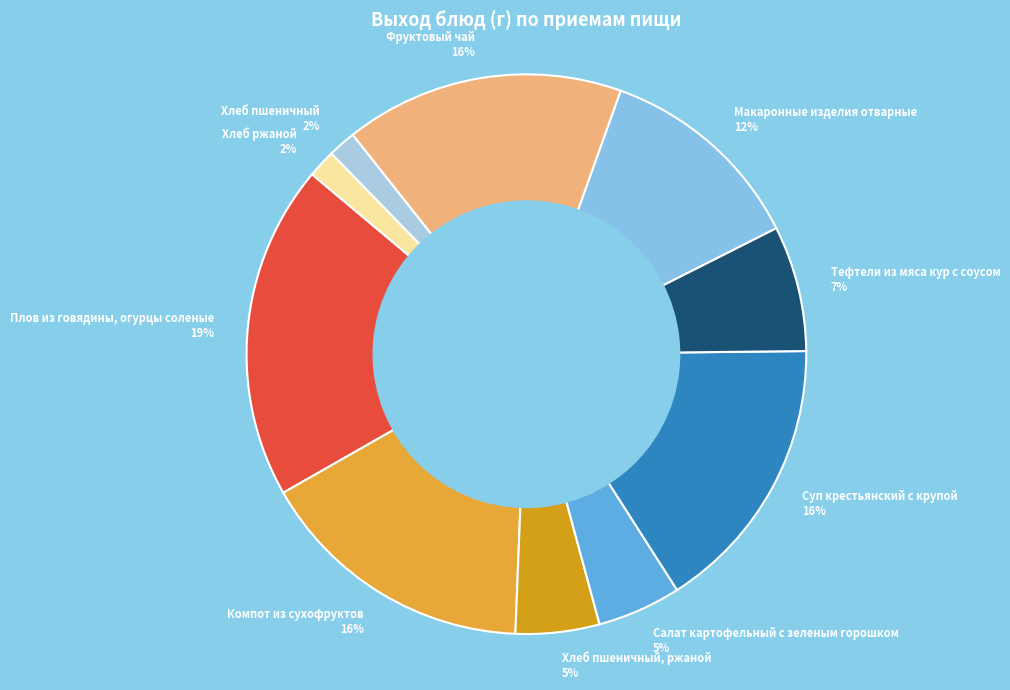

What is the ratio of the value at Хлеб пшеничный, ржаной 5% to the value at Салат картофельный с зеленым горошком 5%?

1.0